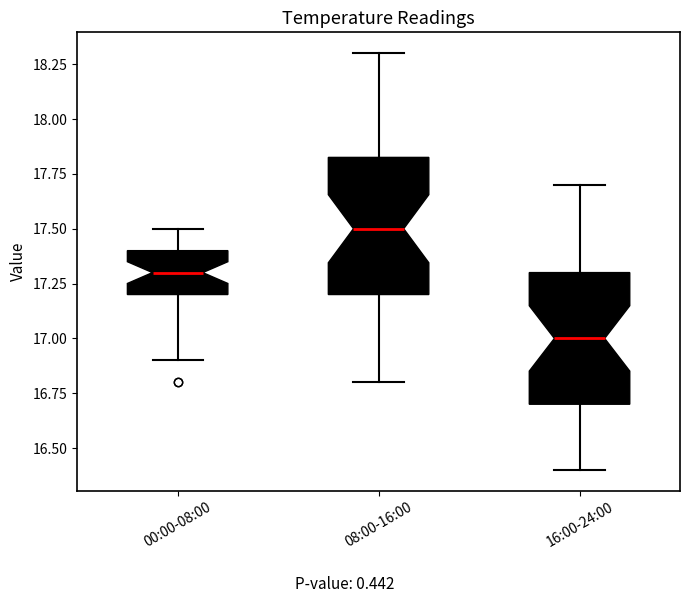

Reading left to right, read every box against the y-axis: the position of its median line, the range the box covers, and the ends of its whiskers. The values are not printed on the chart, so give them approximately, as read against the axis.

00:00-08:00: median 17.30, box 17.20 to 17.40, whiskers 16.90 to 17.50
08:00-16:00: median 17.50, box 17.20 to 17.85, whiskers 16.80 to 18.30
16:00-24:00: median 17.00, box 16.70 to 17.30, whiskers 16.40 to 17.70